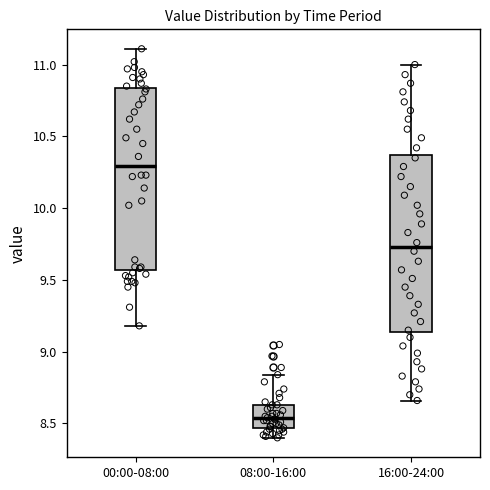

Where does the median line of the box for 00:00-08:00 sit on the y-axis? The values are not printed on the chart, so give them approximately, as read against the axis.

10.30